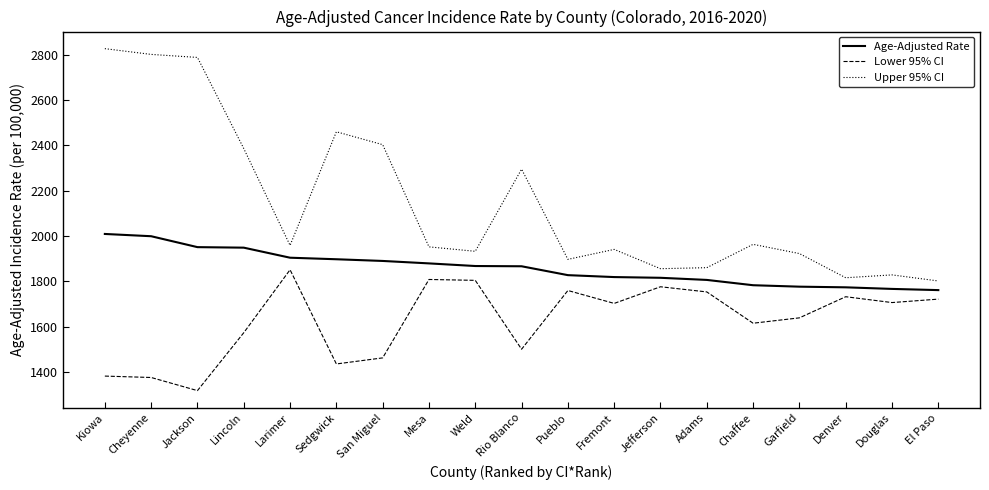

Rank the series by their average value, from lowest to highest.

Lower 95% CI, Age-Adjusted Rate, Upper 95% CI